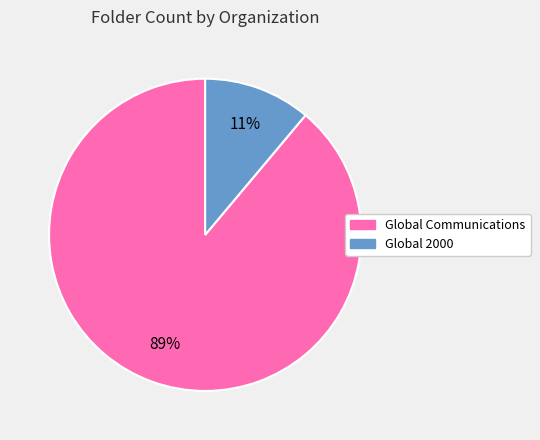

Rank the categories by value from highest to lowest.

Global Communications, Global 2000